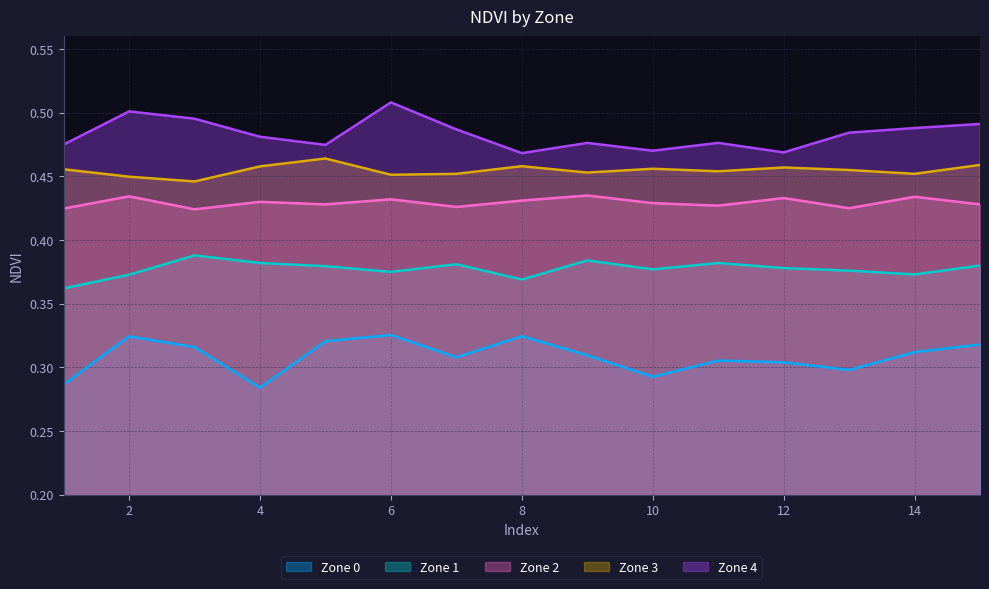

What is the lowest value of the Zone 0 series?

0.3